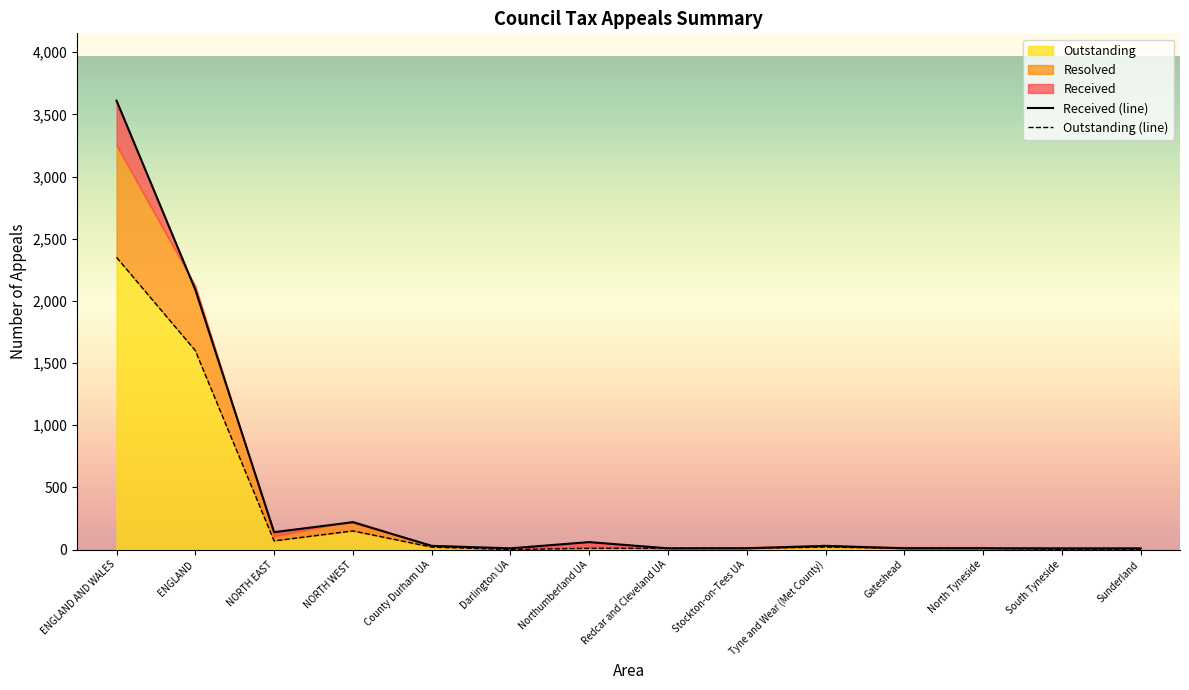

What is the difference between the second highest and minimum values in the Outstanding (line) series?

1600